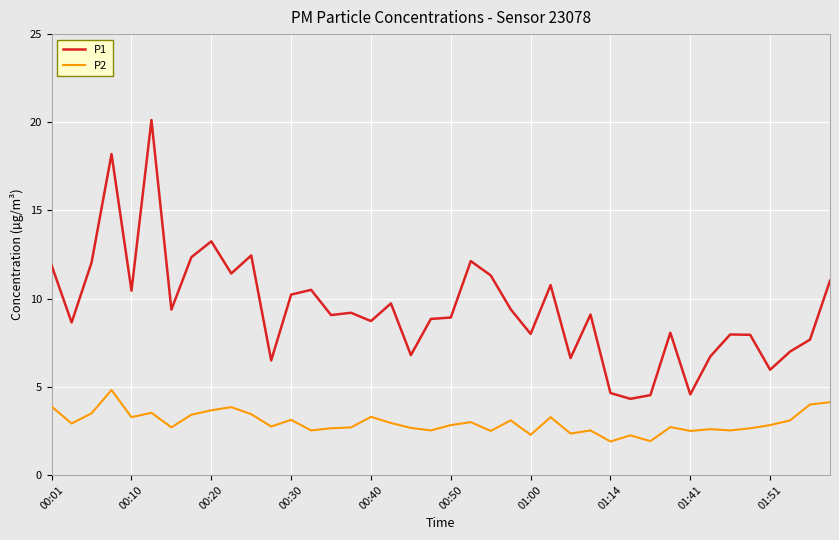

List the series in order of their peak value, highest first.

P1, P2